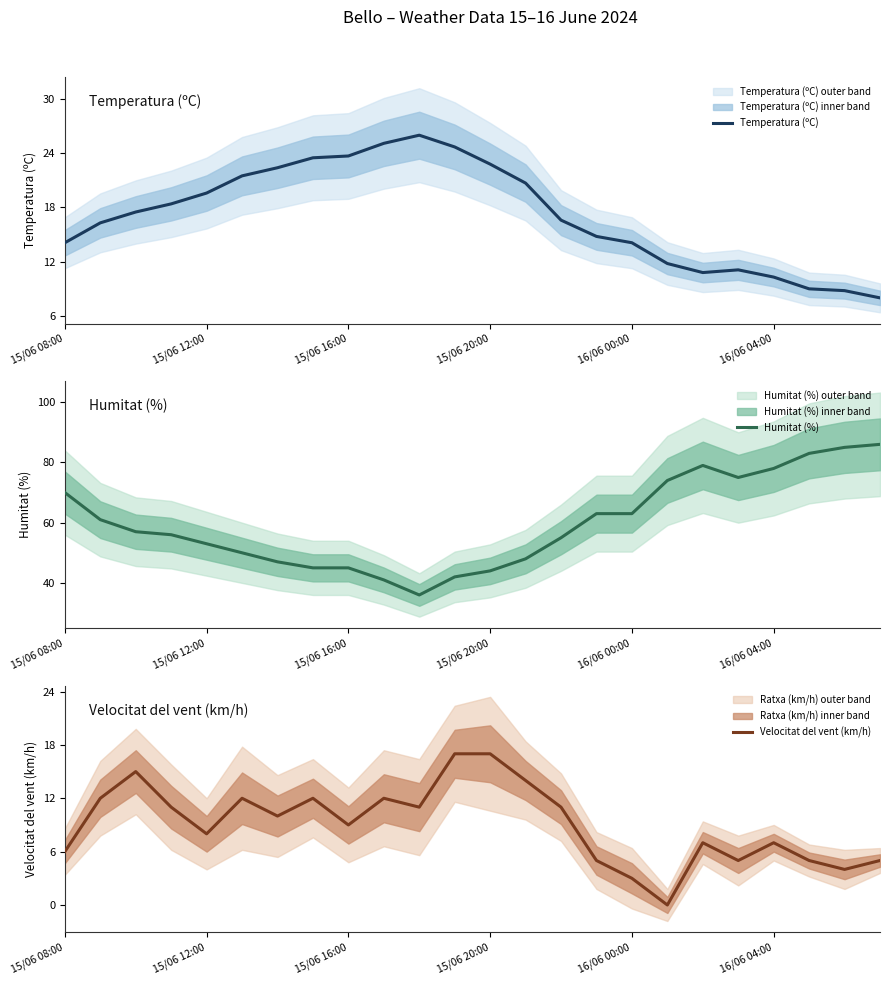

True or false: Velocitat del vent (km/h) and Humitat (%) cross at least once.

False